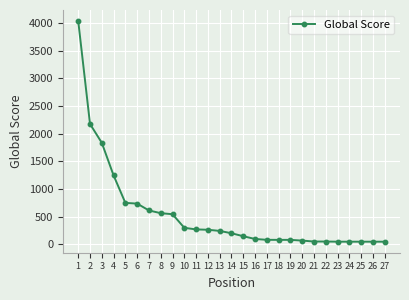

What is the greatest value displayed?

4037